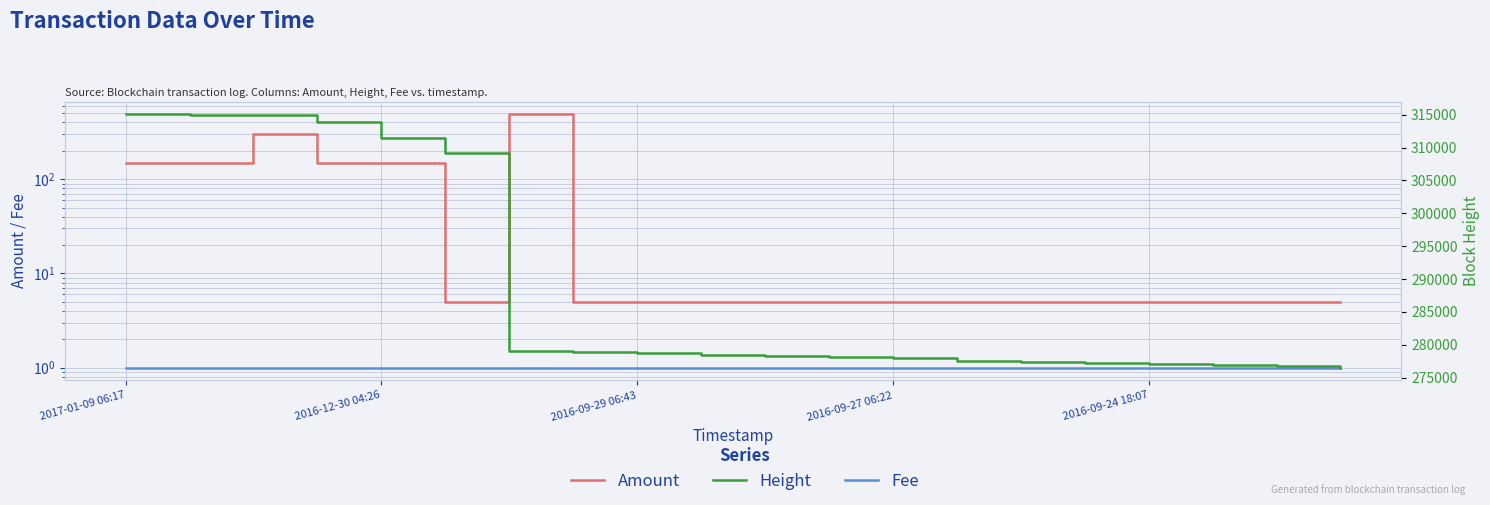

What is the lowest value of the Fee series?

1